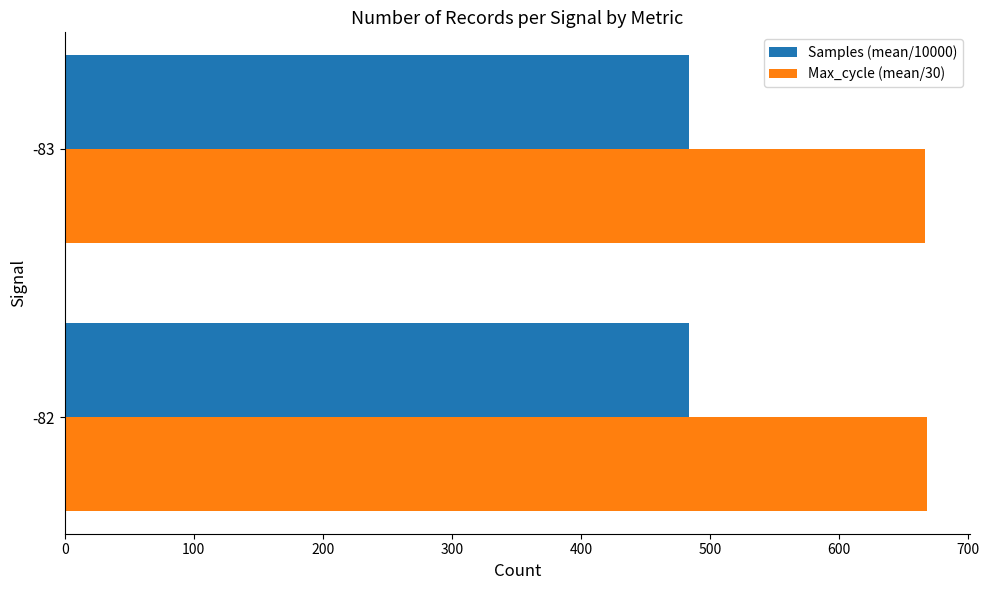

Rank the series by their average value, from lowest to highest.

Samples (mean/10000), Max_cycle (mean/30)